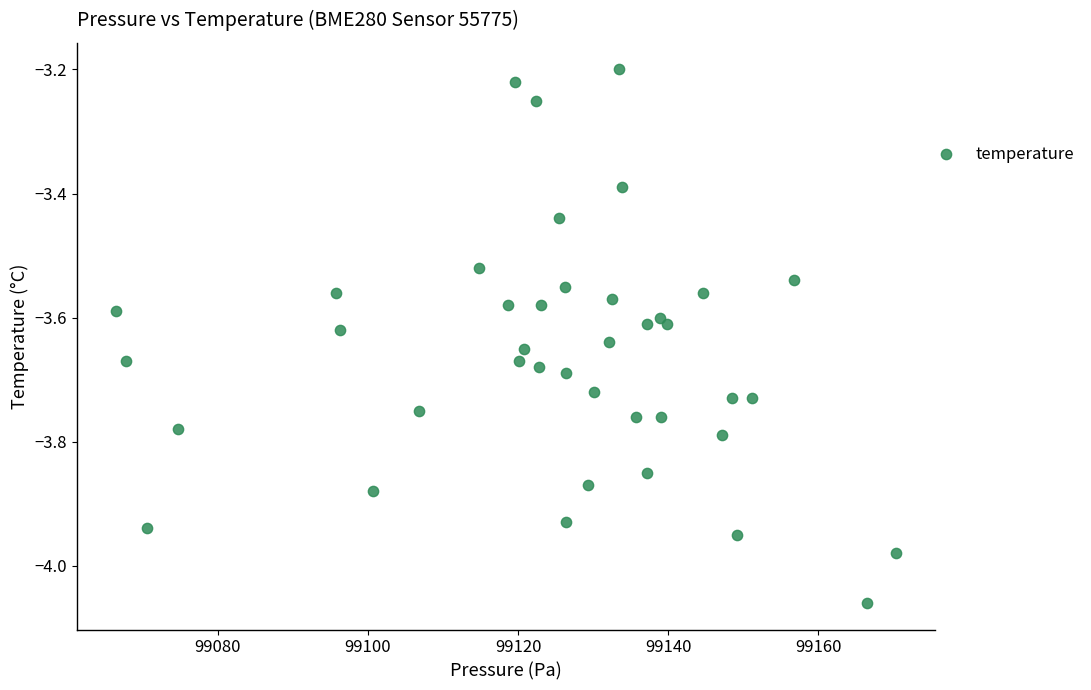

What is the range of Y values (max minus min)?

0.9